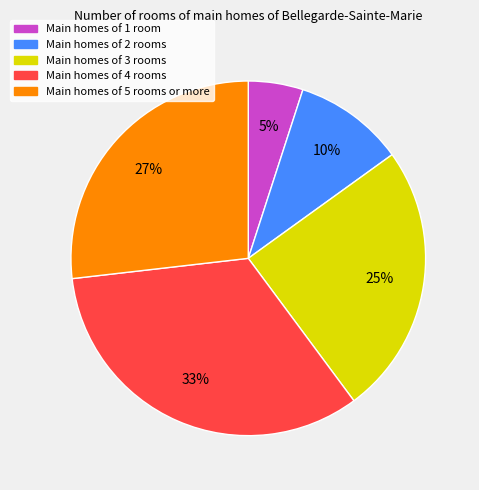

Count the number of slices in the pie.

5